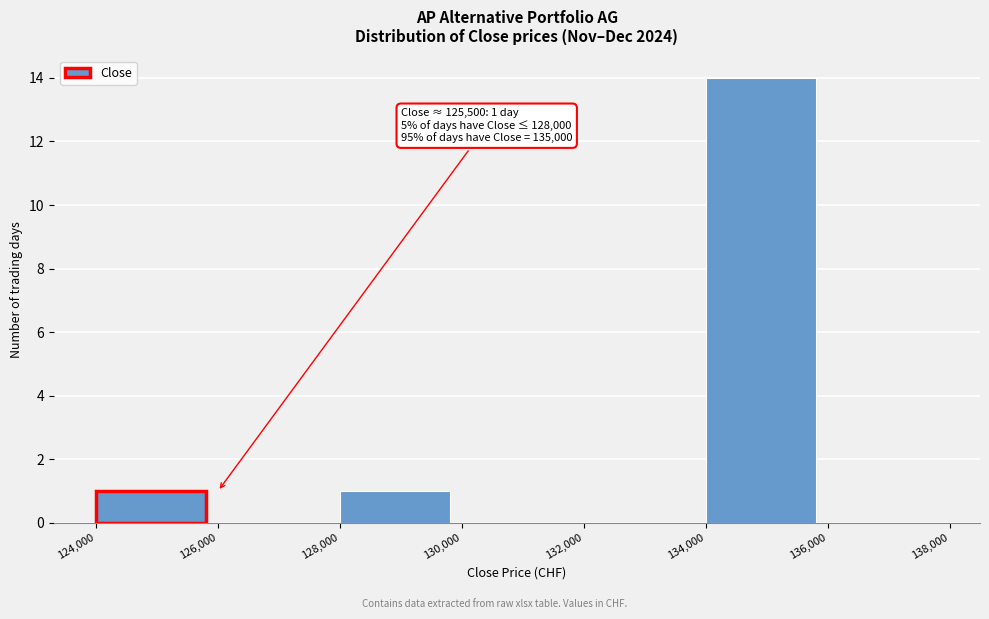

Over which range of the x-axis is the bar tallest?

134,000 to 136,000